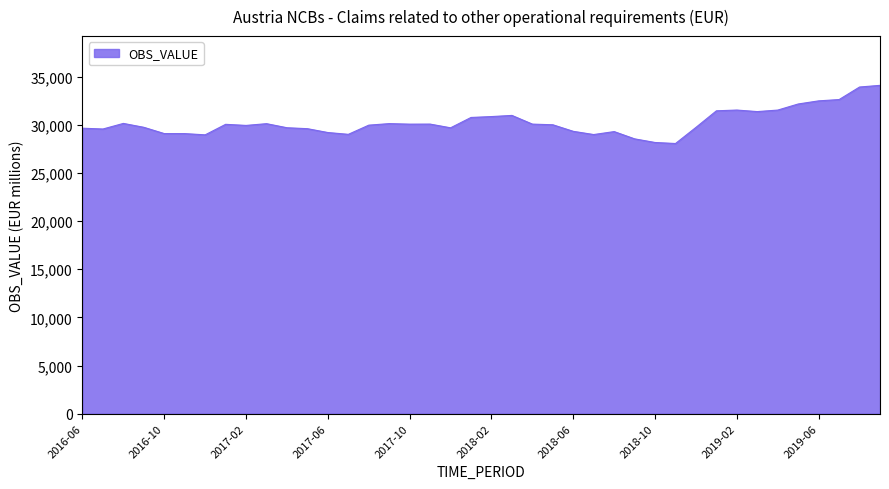

What is the difference between the maximum and minimum values?

6039.7